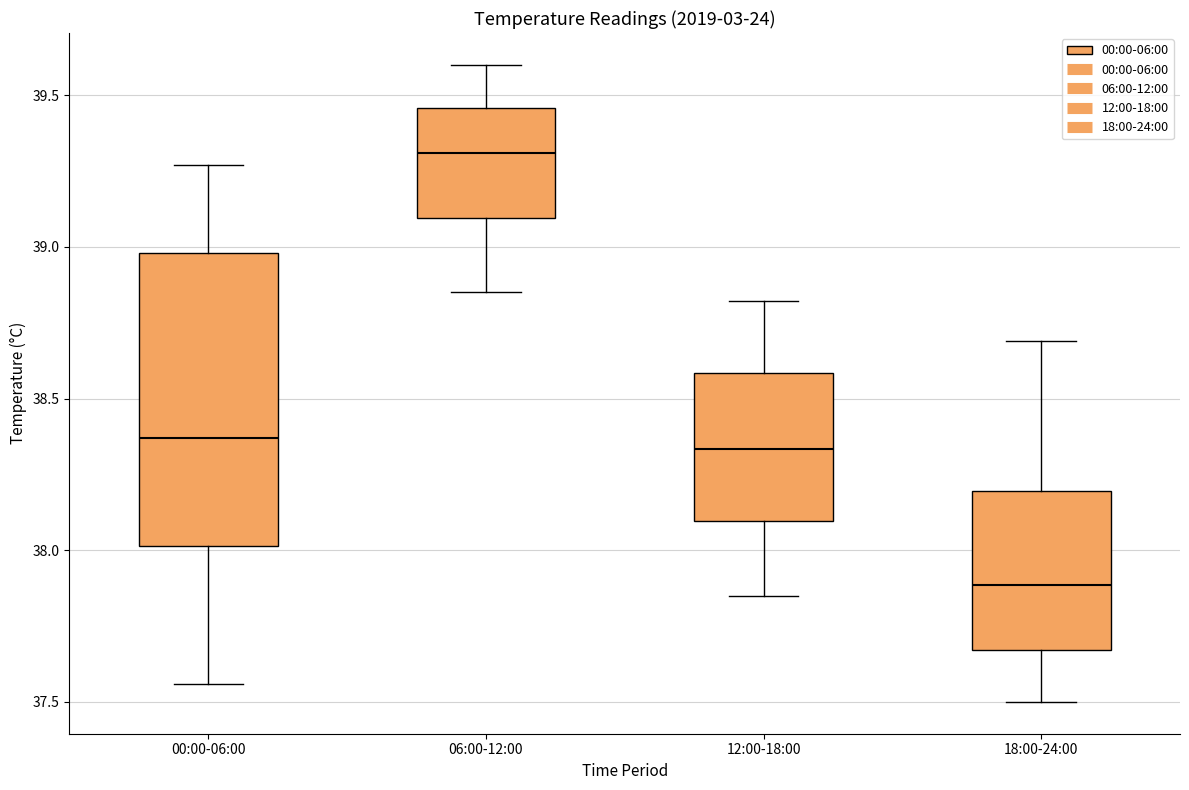

Comparing the boxes themselves (not the whiskers), which one is the tallest?

00:00-06:00